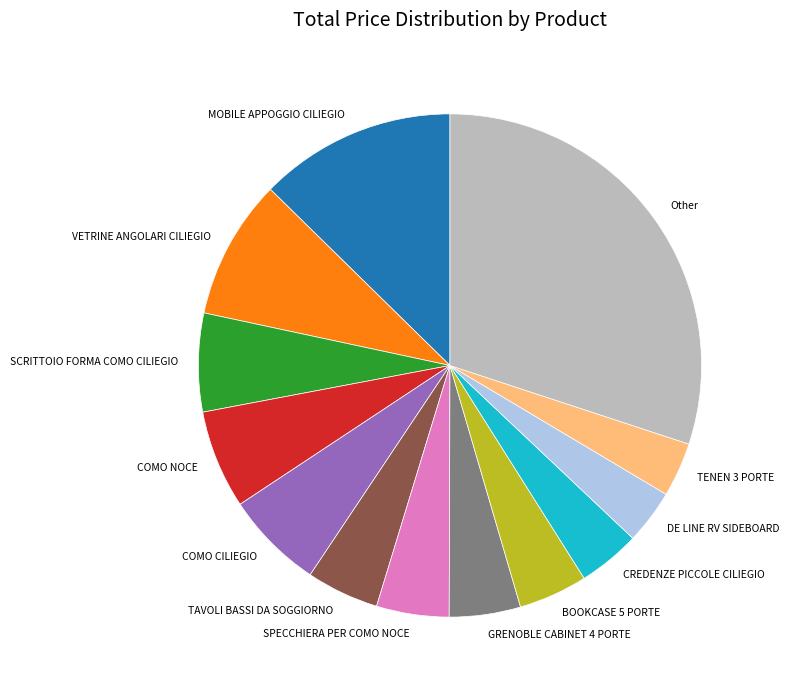

Is the sum of GRENOBLE CABINET 4 PORTE and CREDENZE PICCOLE CILIEGIO greater than half?

No